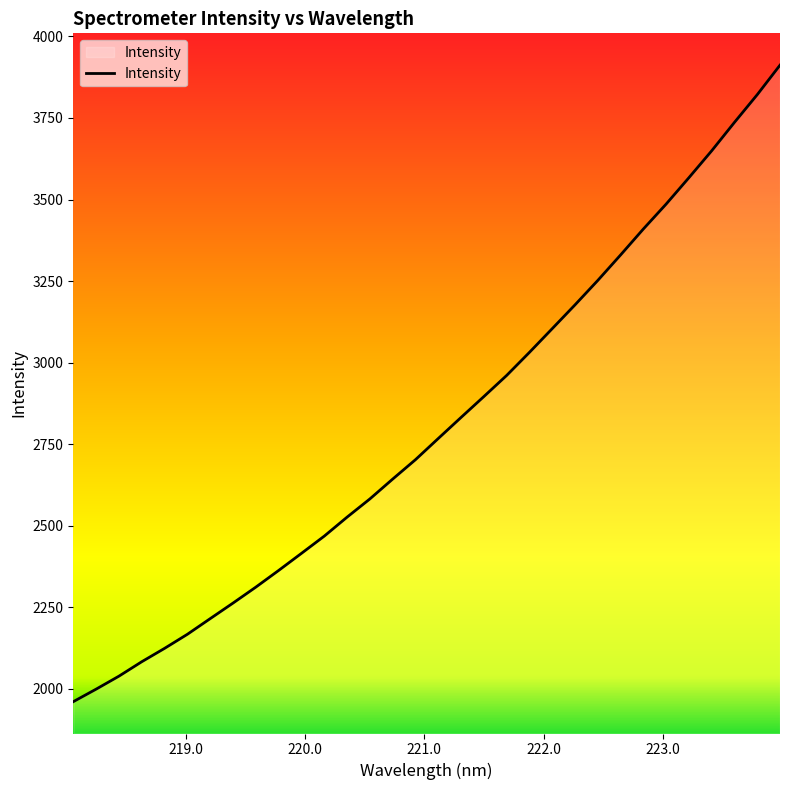

What is the greatest value displayed?

3912.0